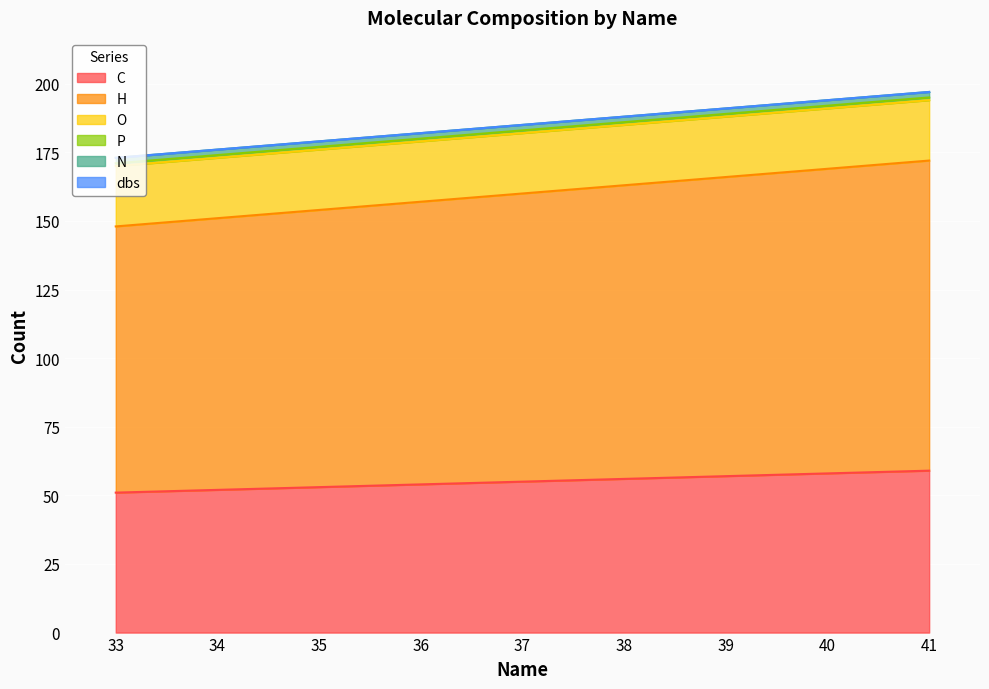

List the series in order of their peak value, lowest first.

dbs, P, N, O, C, H